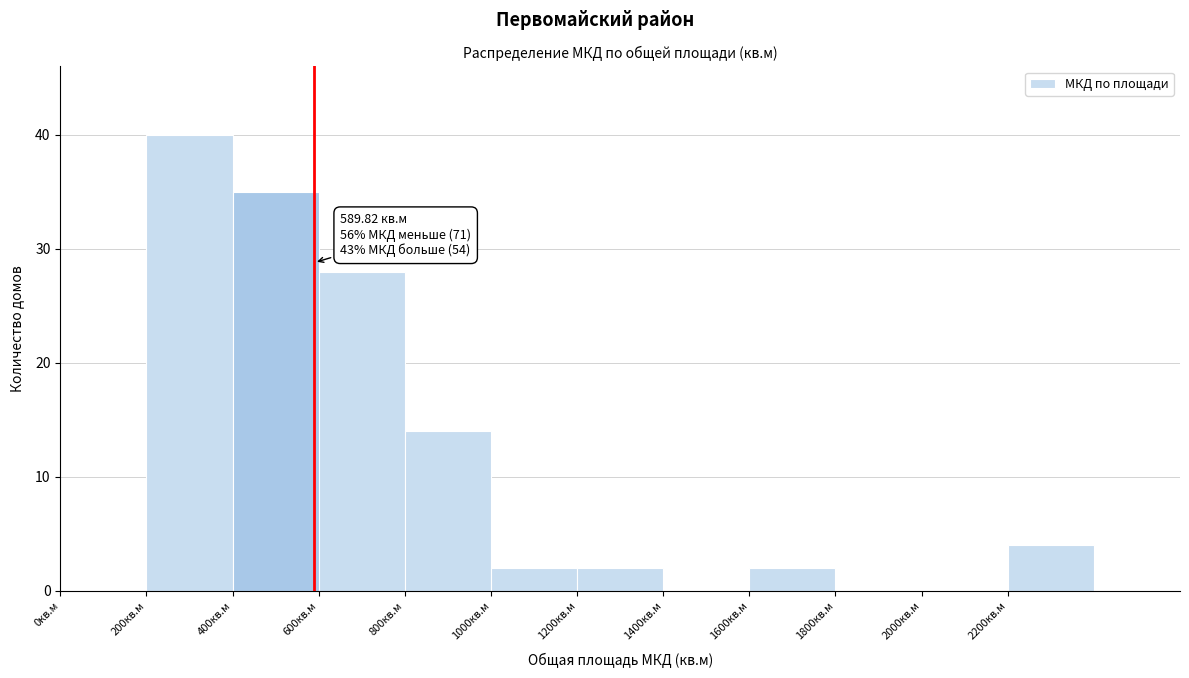

Over which range of the x-axis is the bar tallest?

200 to 400